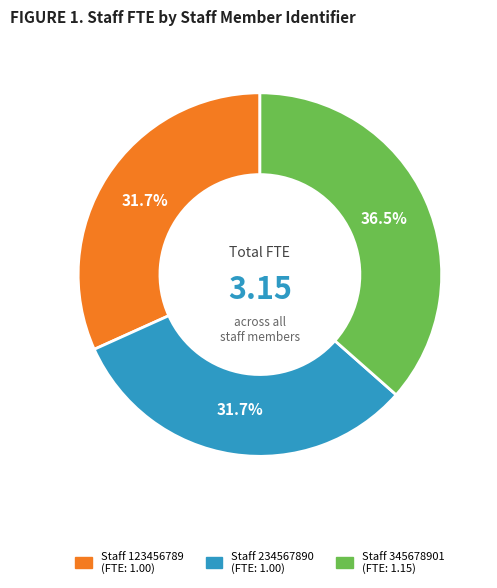

Does any single category account for the majority?

No